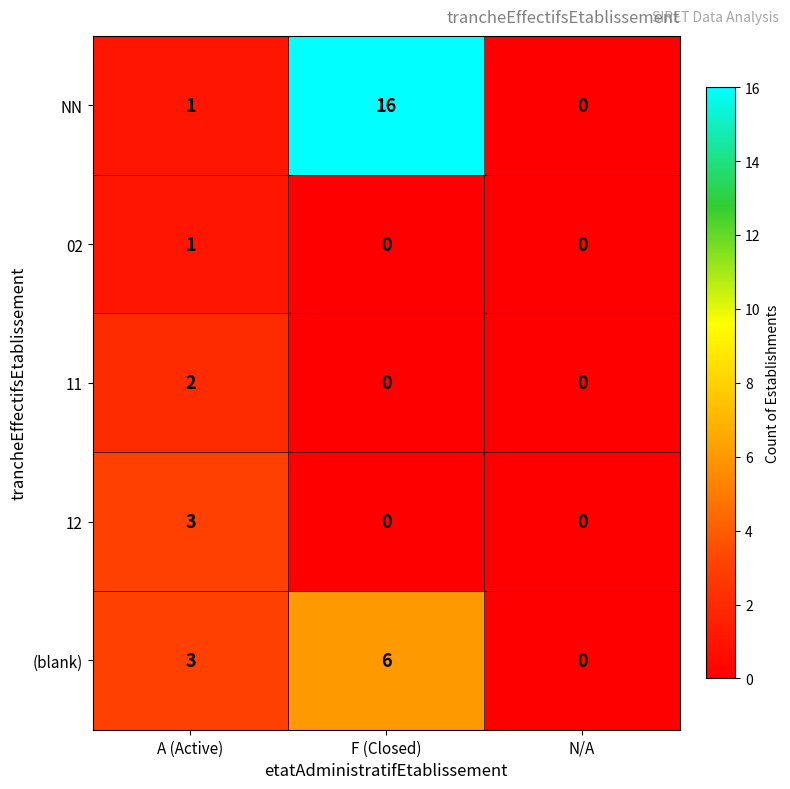

Is it true that 02 equals 0 at N/A?

True